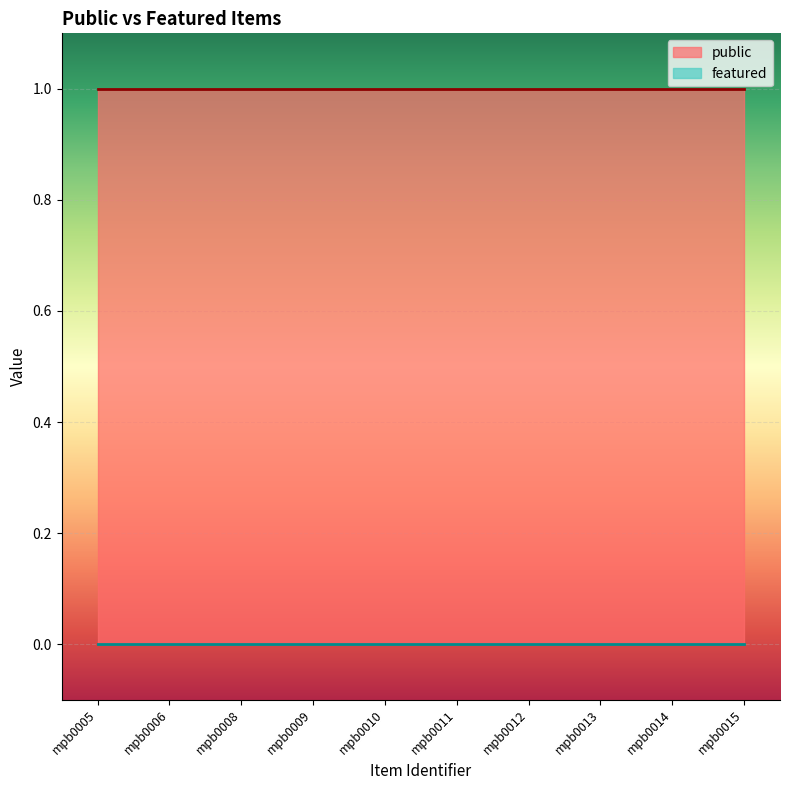

What is the total value across all series at mpb0011?

1